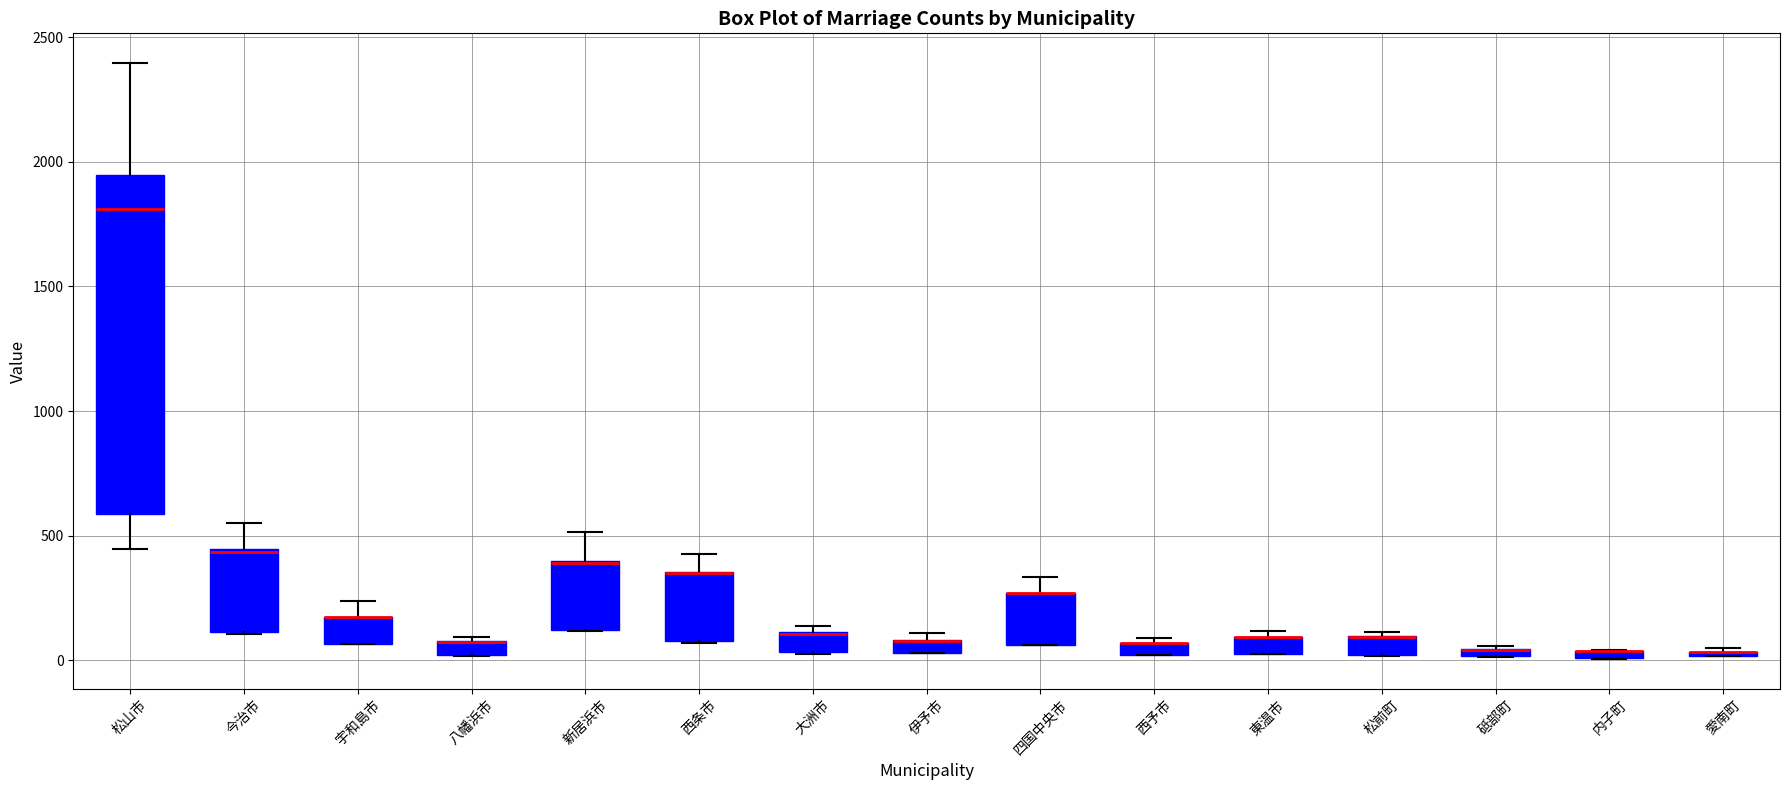

Which box is the tallest, from its lower edge to its upper edge?

松山市